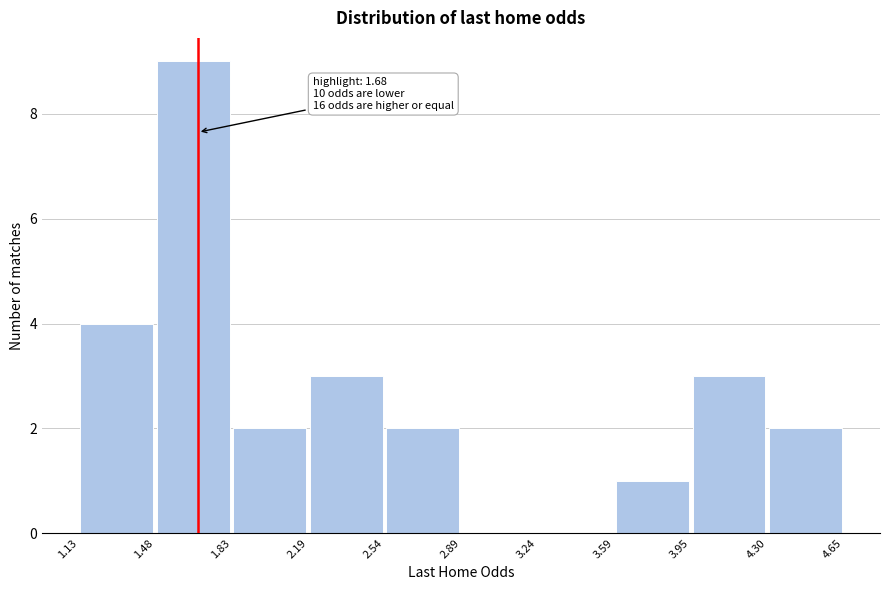

Over which range of the x-axis is the bar tallest?

1.48 to 1.83